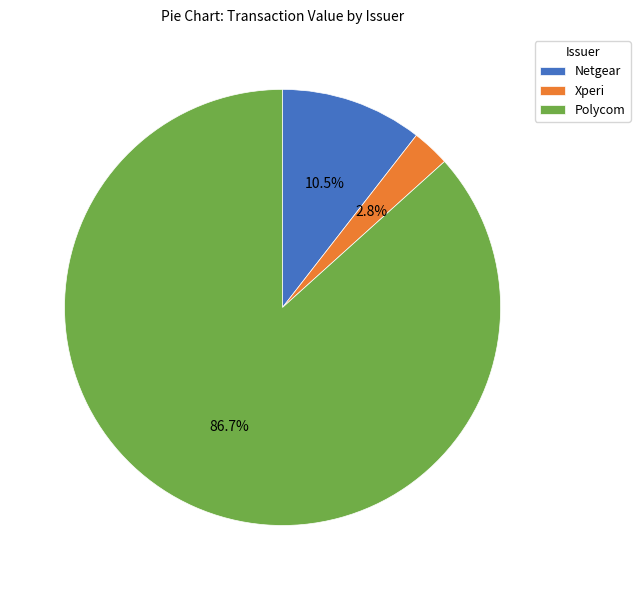

Does any single category account for the majority?

Yes